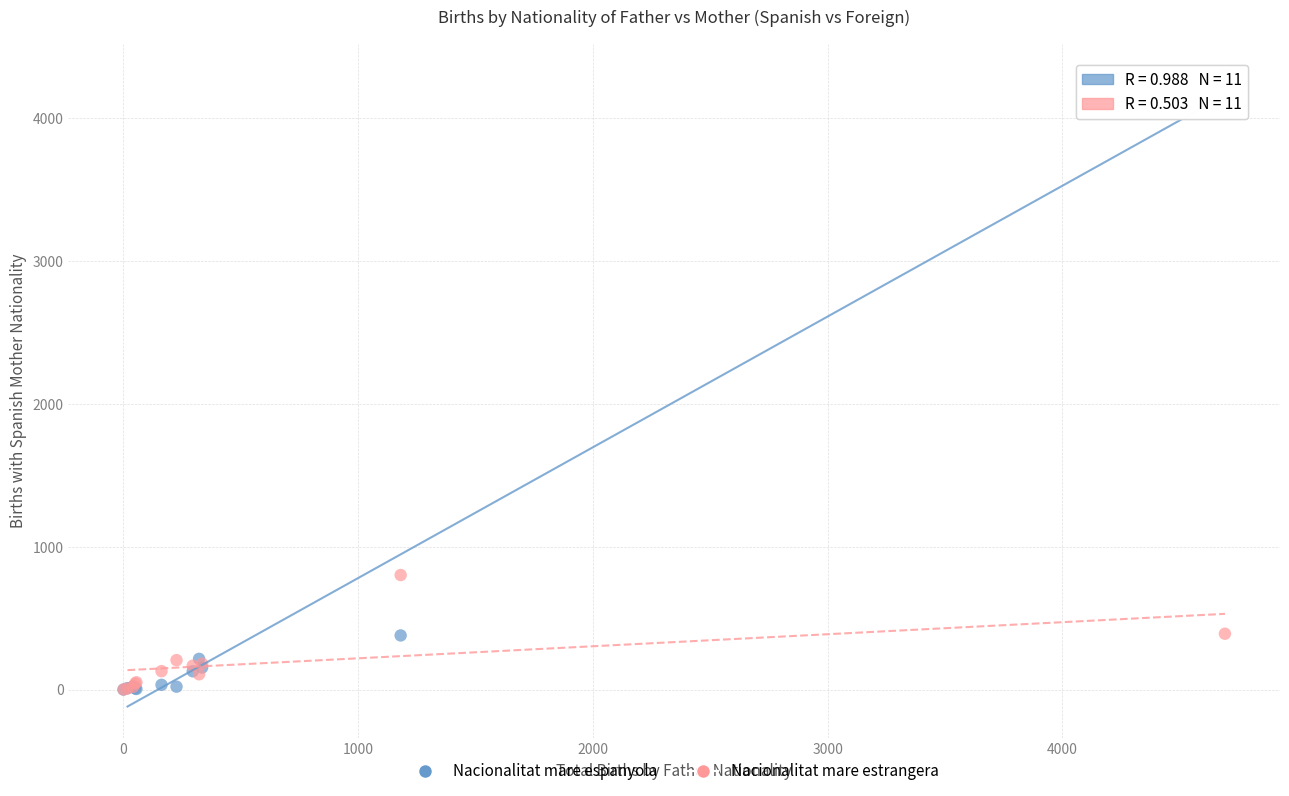

Across all series, what Y value is closest to 2151?

802